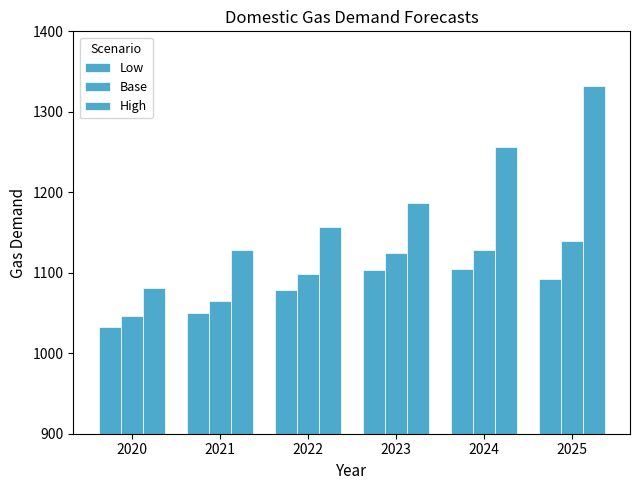

What is the difference between the maximum and minimum values in the High series?

251